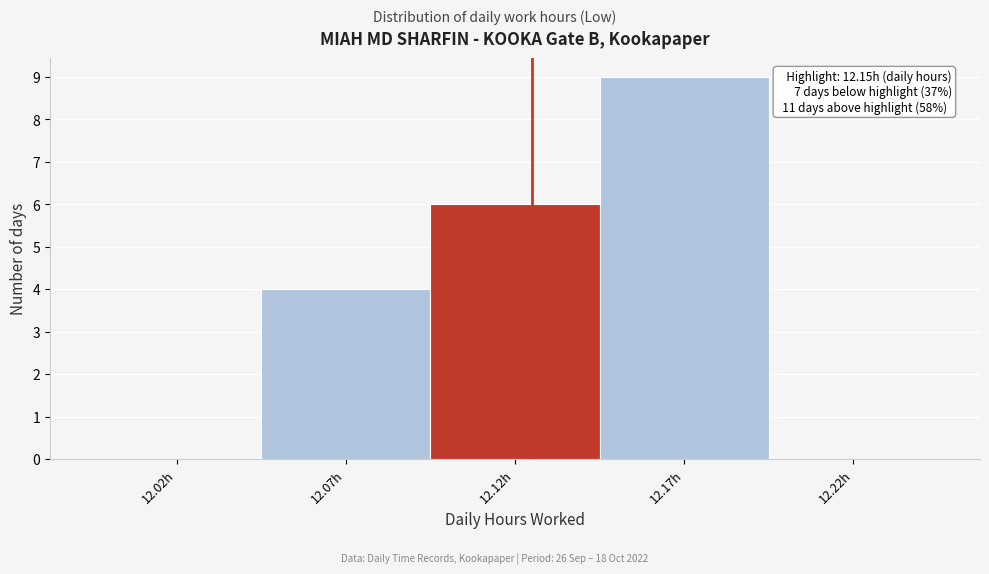

Reading right to left, transcribe all the data shown in this chart.

12.22h=0	12.17h=9	12.12h=6	12.07h=4	12.02h=0